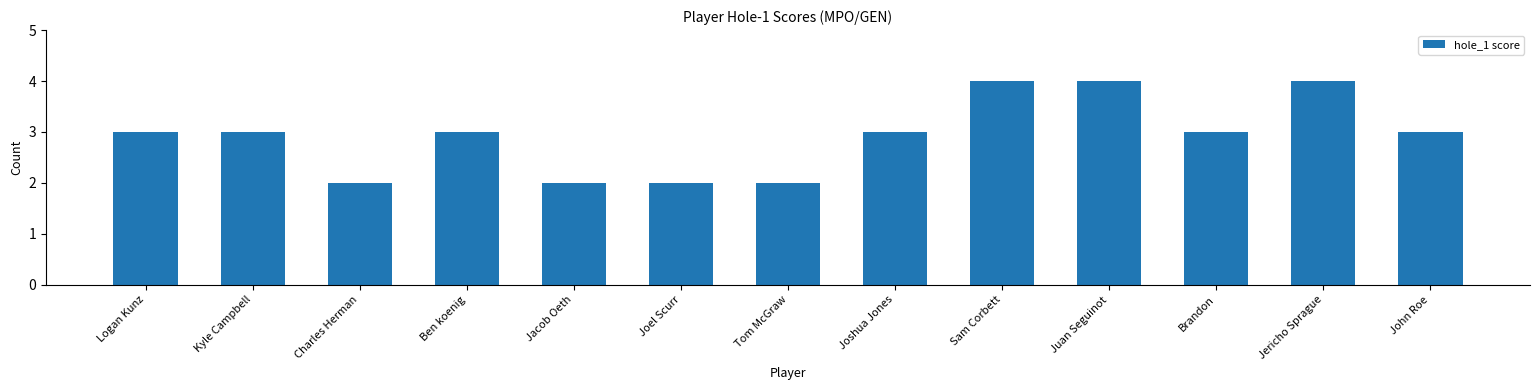

Read the value at John Roe.

3